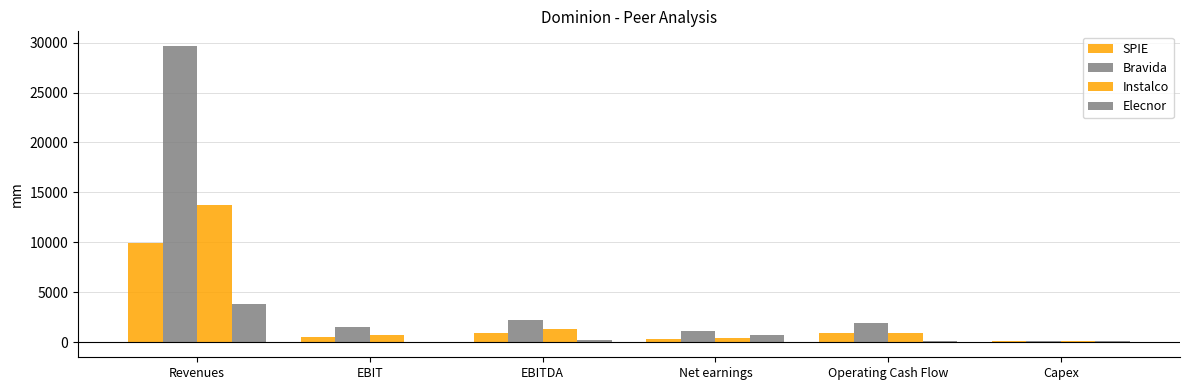

Where is Bravida nearest to the value 14853?

EBITDA